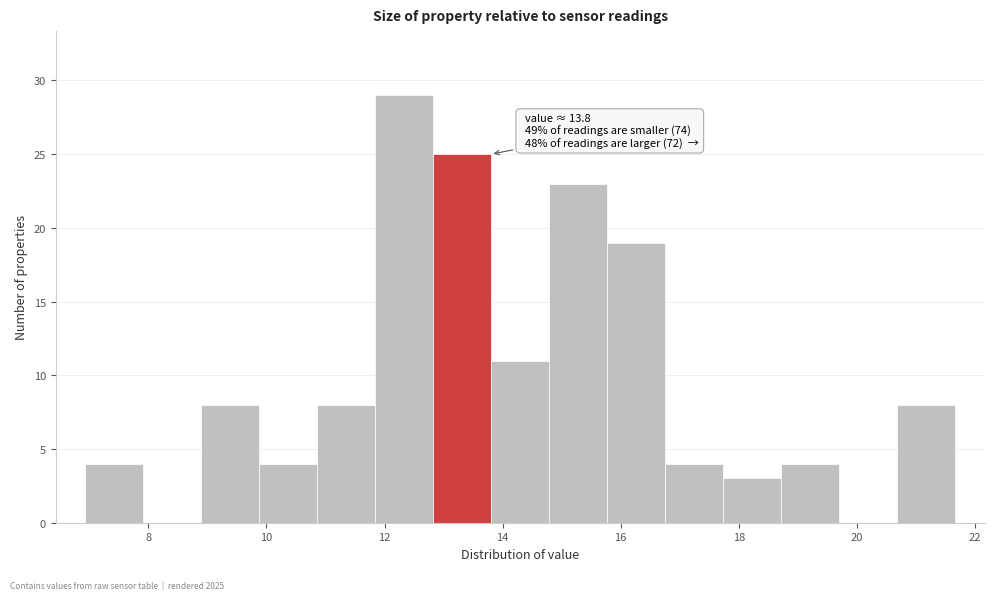

Over which range of the x-axis is the bar tallest?

11.8 to 12.8